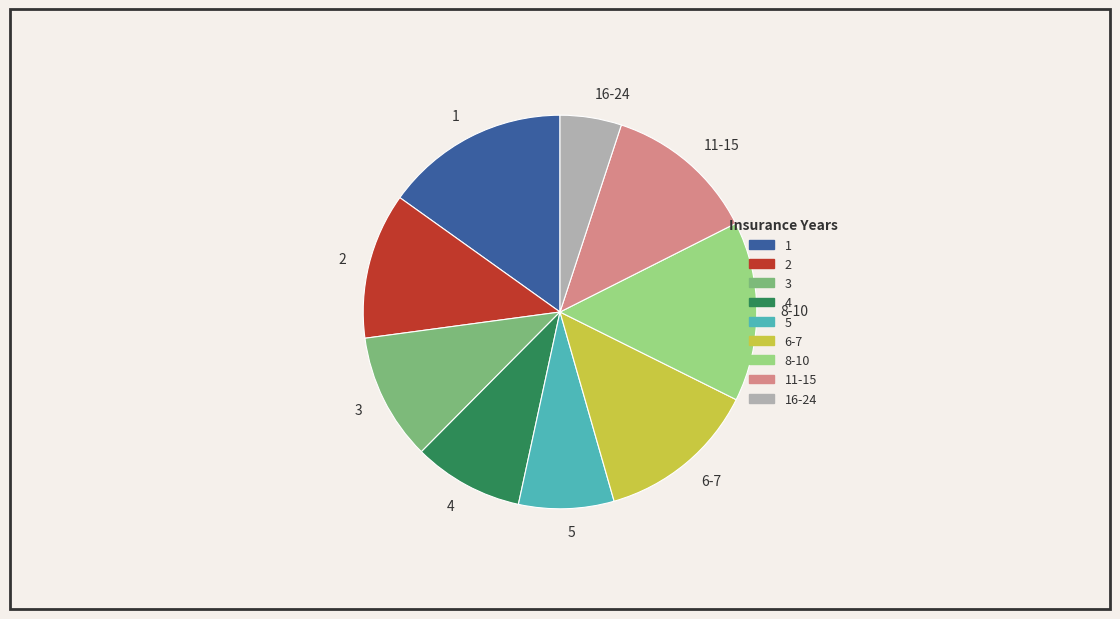

Combined, do 2 and 5 account for over 50%?

No